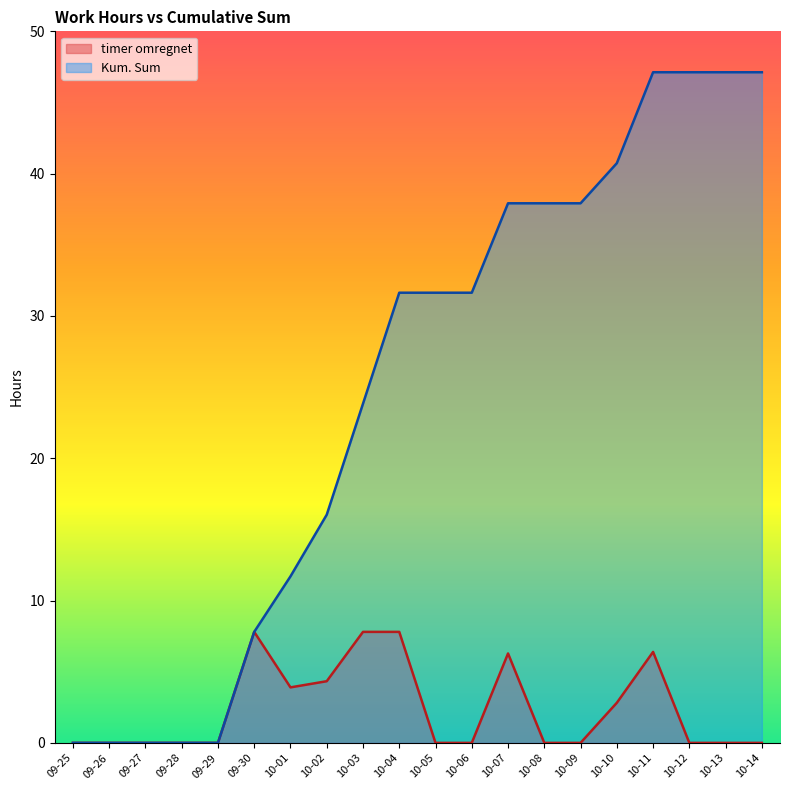

Which series has the widest spread of values?

Kum. Sum